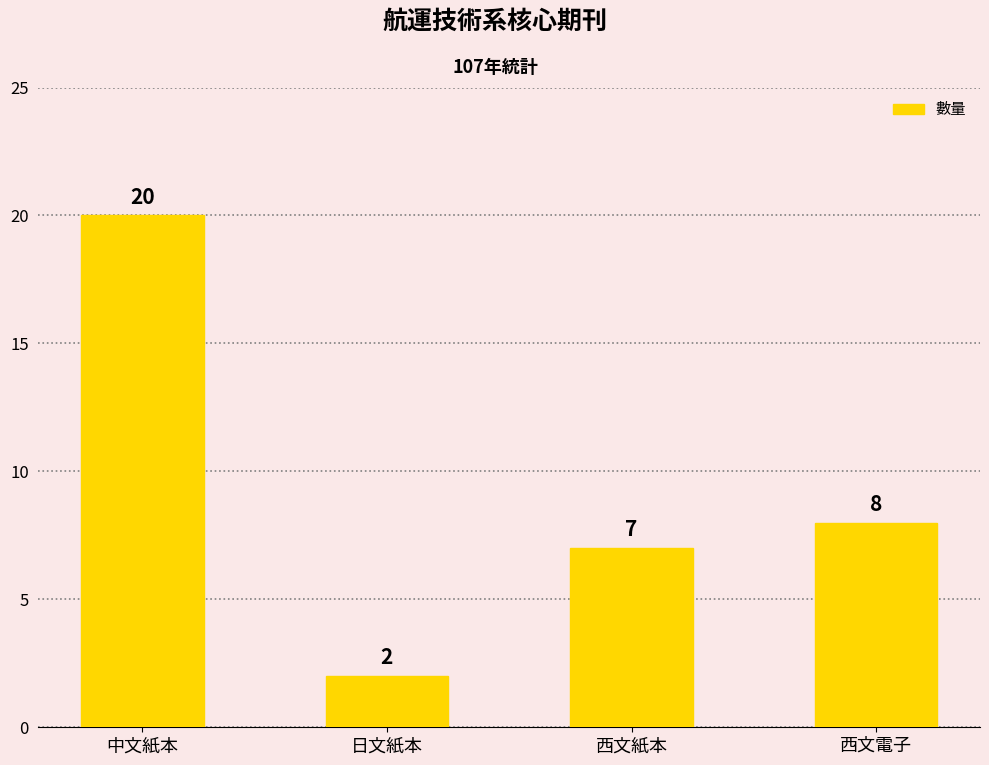

Which category has the highest value across all series?

中文紙本